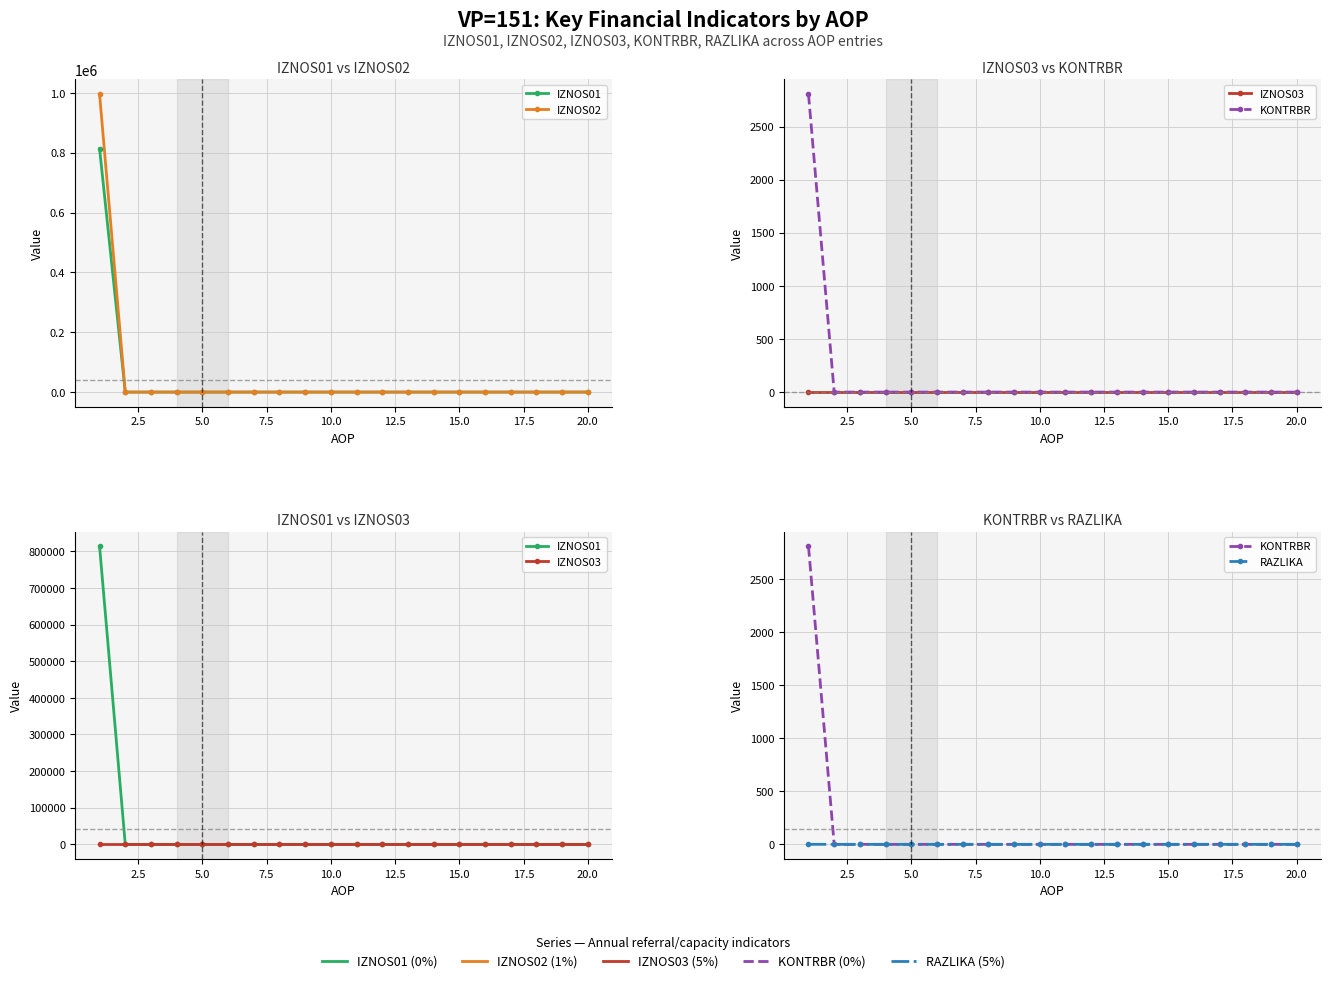

True or false: KONTRBR and IZNOS02 intersect in this chart.

False